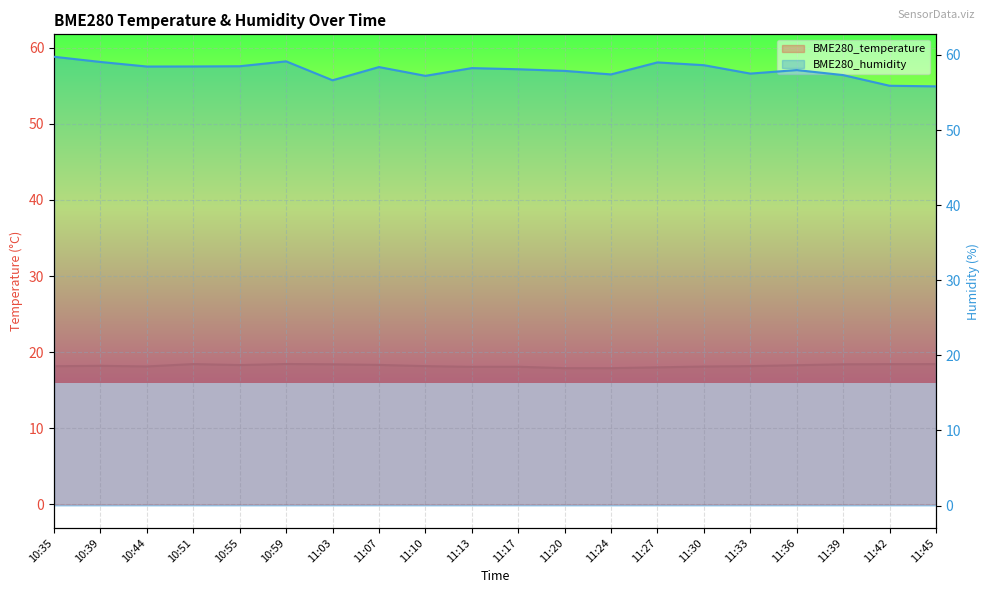

Does the chart display data point markers on the line(s)?

No